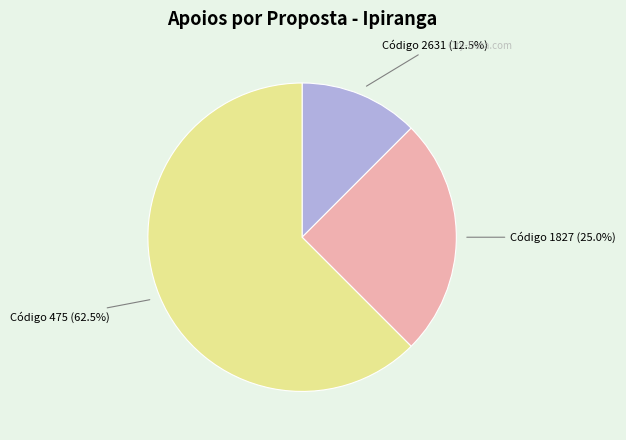

What is the majority slice?

Código 475 (62.5%)